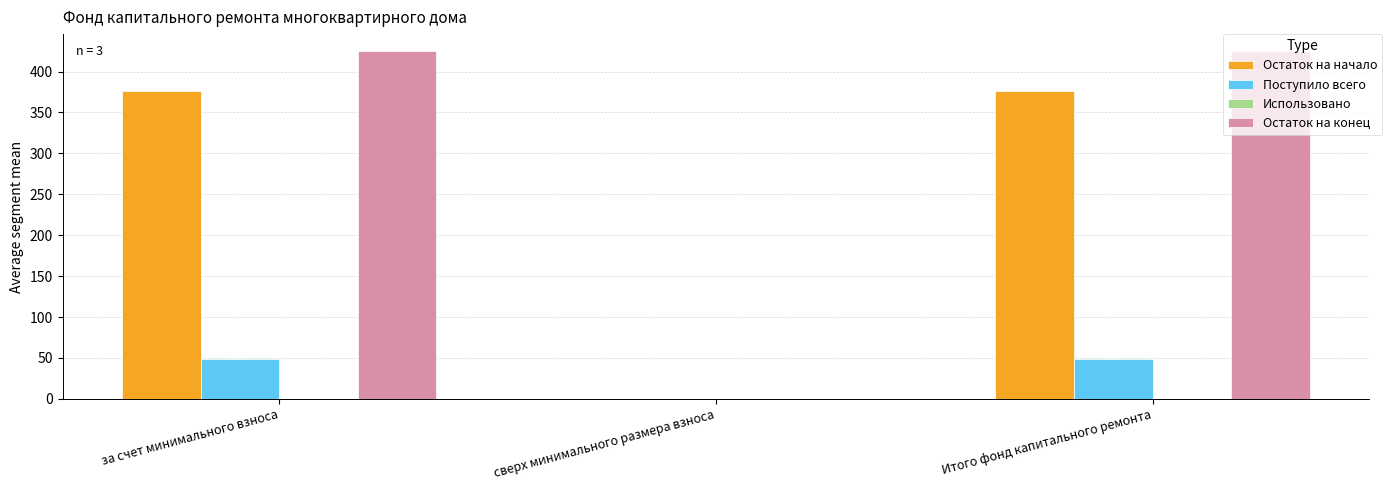

Count the Остаток на начало values in the range 0 to 376.

3